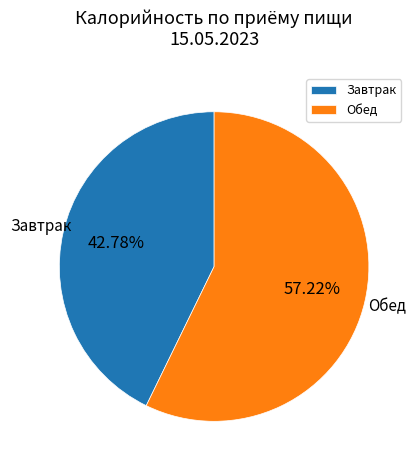

Does any single category account for the majority?

Yes